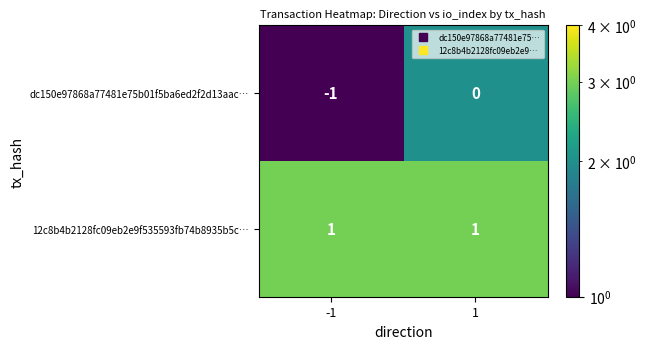

Reading left to right, transcribe all the data shown in this chart.

dc150e97868a77481e75b01f5ba6ed2f2d13aac…: -1=-1	1=0
12c8b4b2128fc09eb2e9f535593fb74b8935b5c…: -1=1	1=1